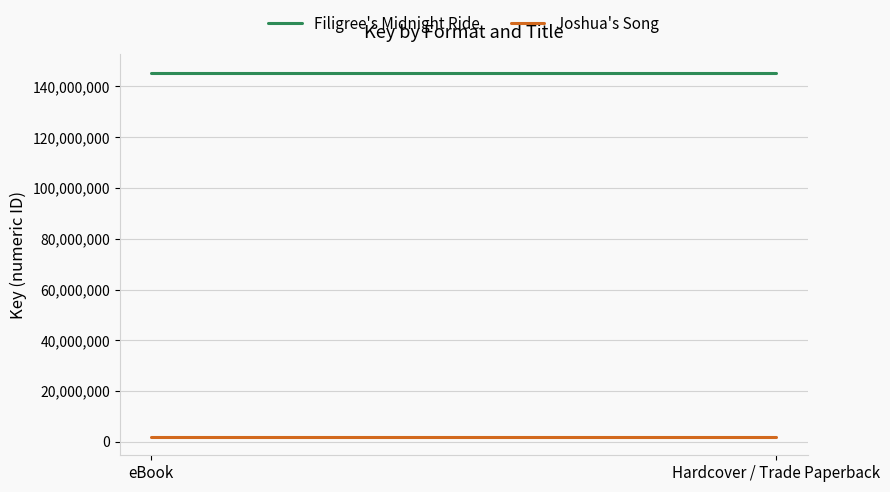

List the series in order of their overall mean, lowest first.

Joshua's Song, Filigree's Midnight Ride